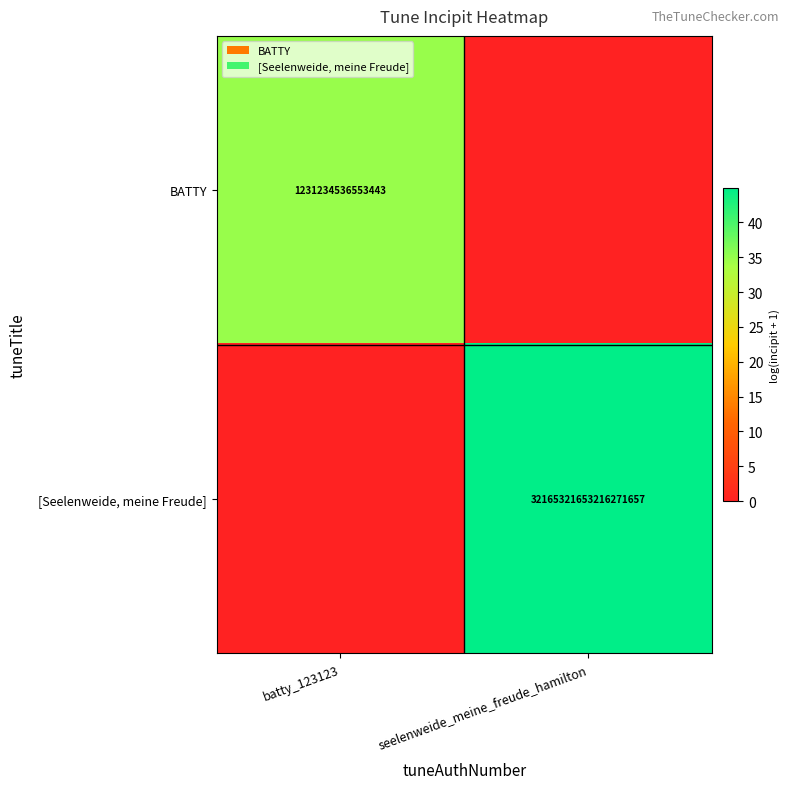

The value of BATTY at batty_123123 is 1797156685624792. True or false?

False